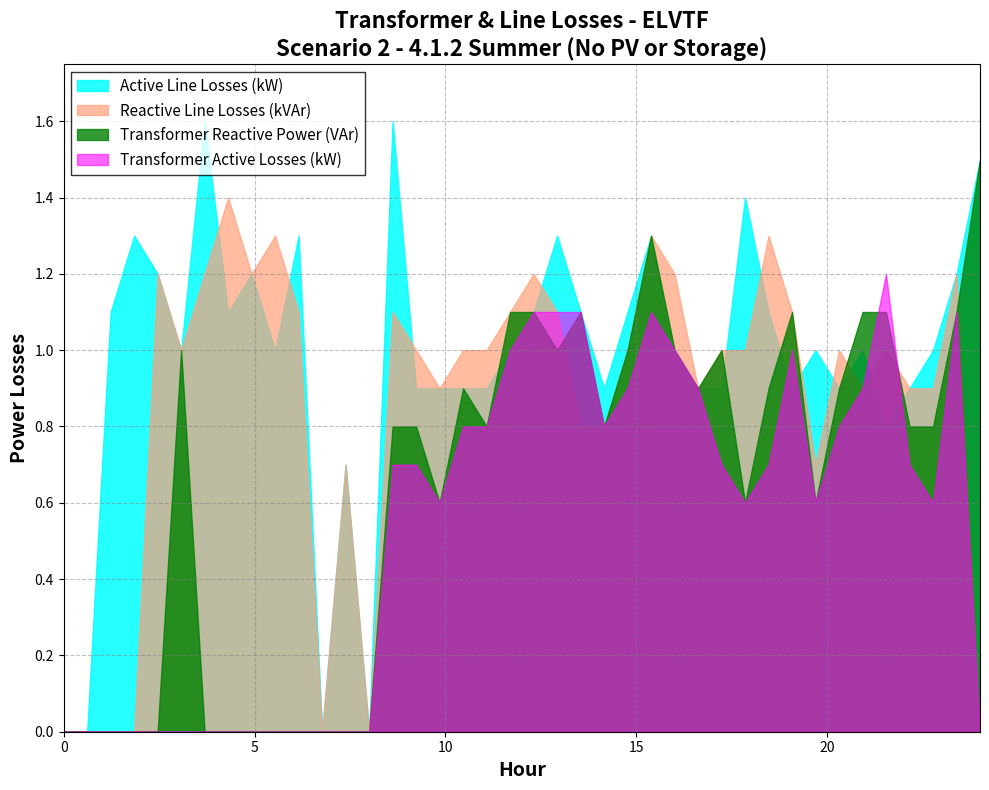

What is the maximum value for Transformer Active Losses (kW)?

1.2